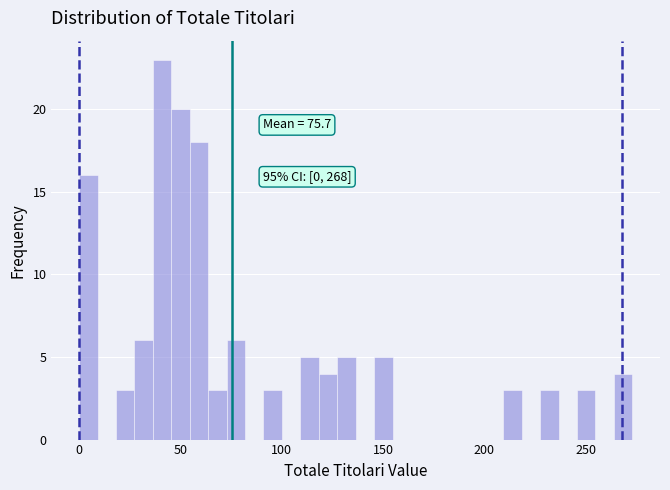

Read against the x-axis, roughly where is the centre of the tallest bar?

40